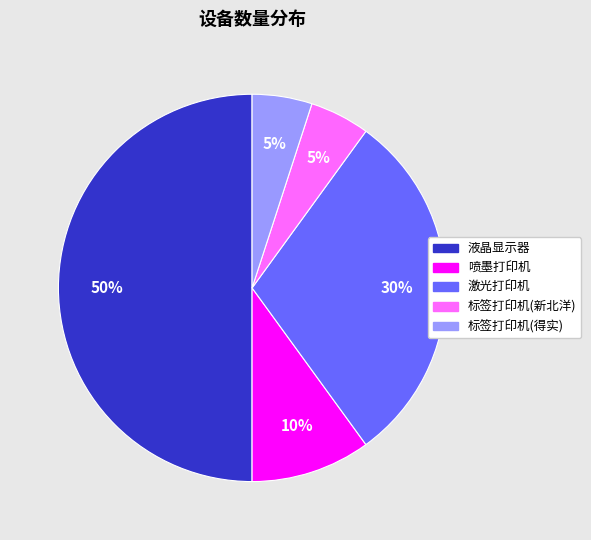

How many segments does this pie chart have?

5